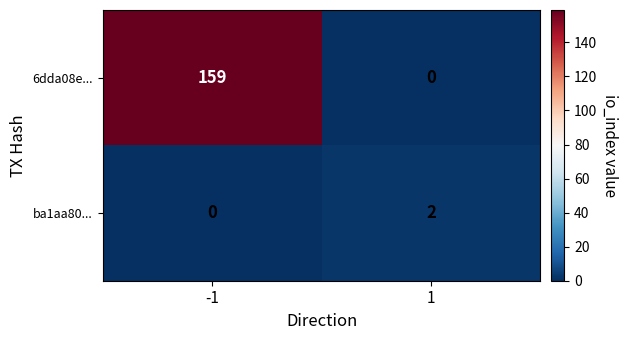

What is the difference between the 6dda08e... values at 1 and -1?

159